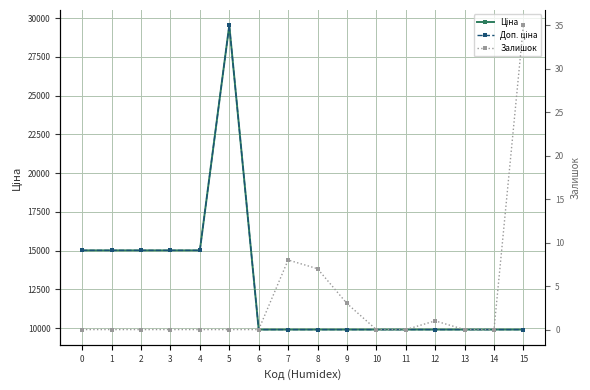

At 13, list the series in order from smallest to largest.

Залишок, Ціна, Доп. ціна